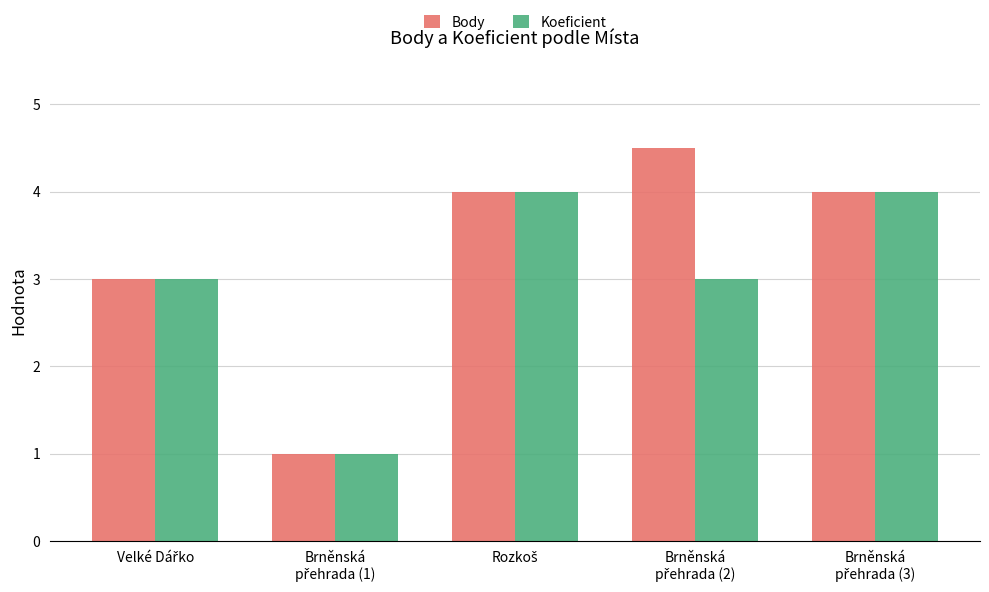

Rank the series by their maximum value, from lowest to highest.

Koeficient, Body